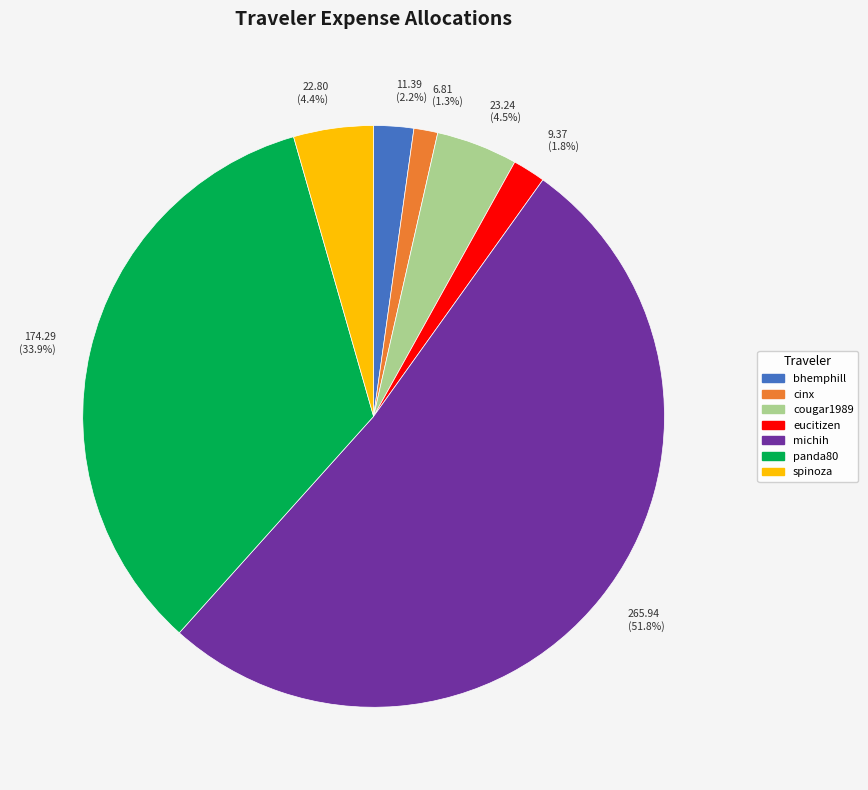

Combined, what portion of the pie is eucitizen and cinx?

3.1%